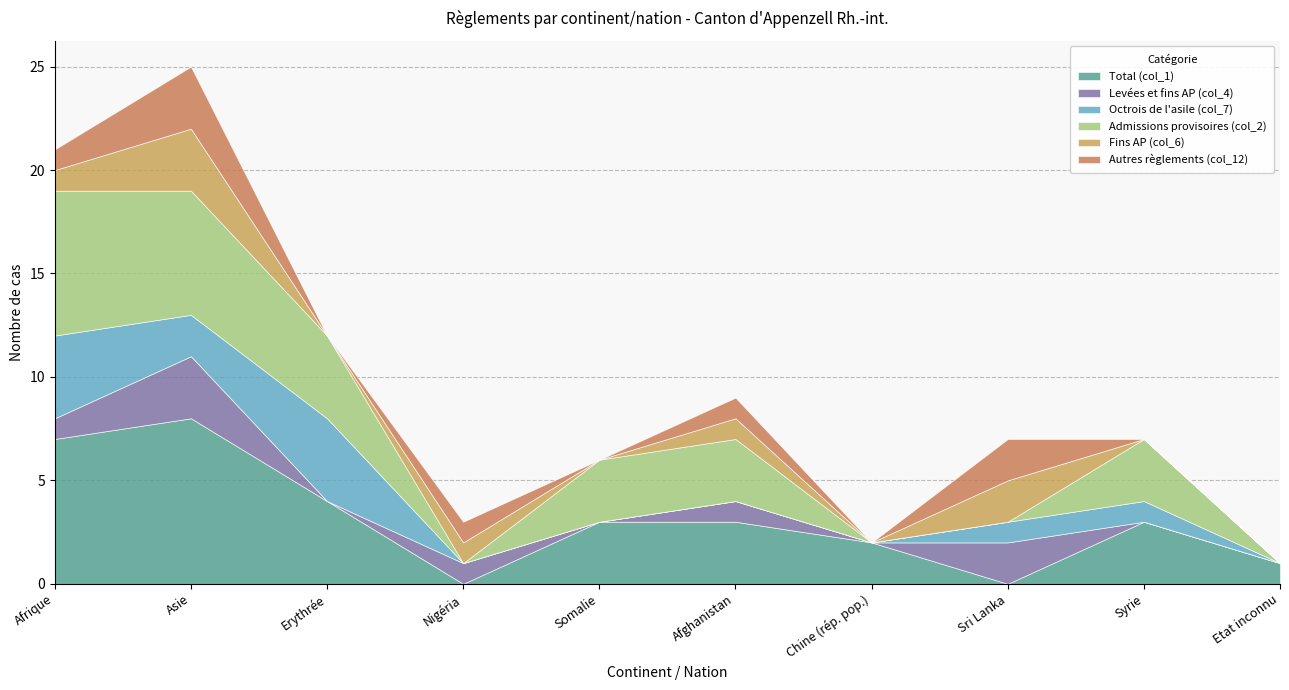

How many distinct data groups are displayed?

6